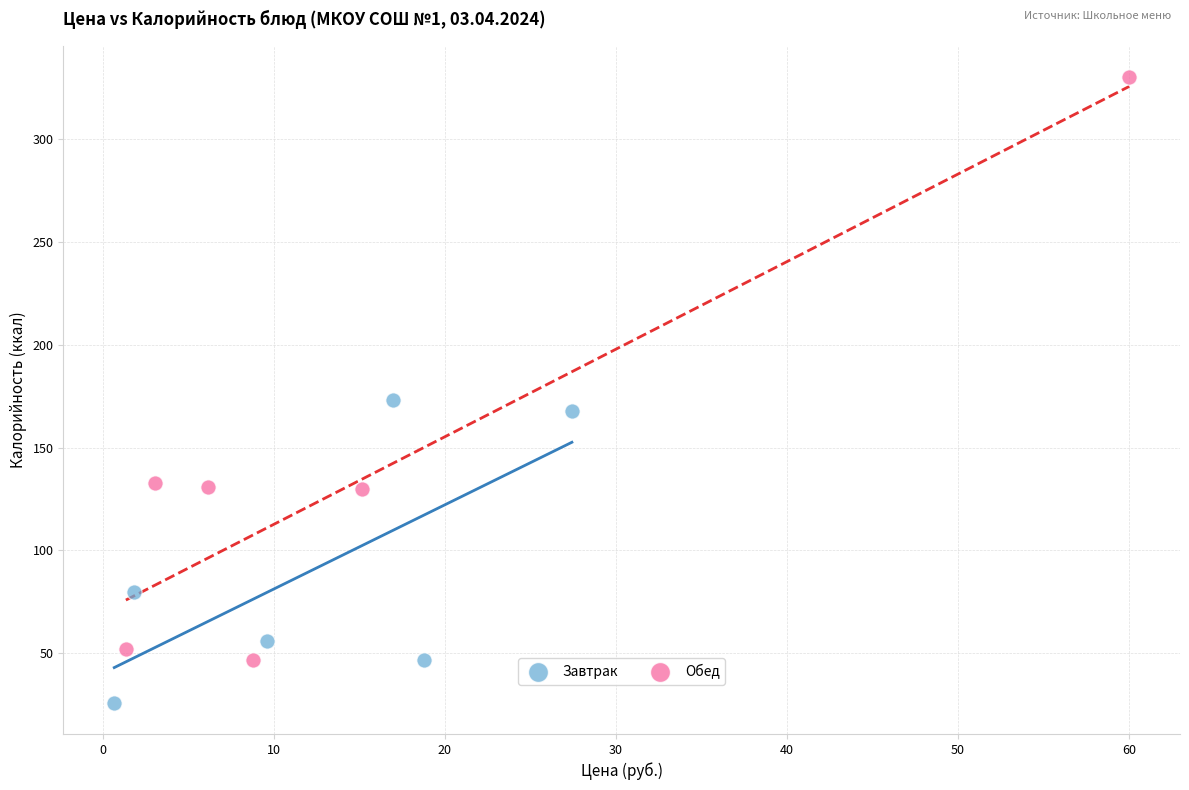

Which series has the widest spread of Y values?

Обед